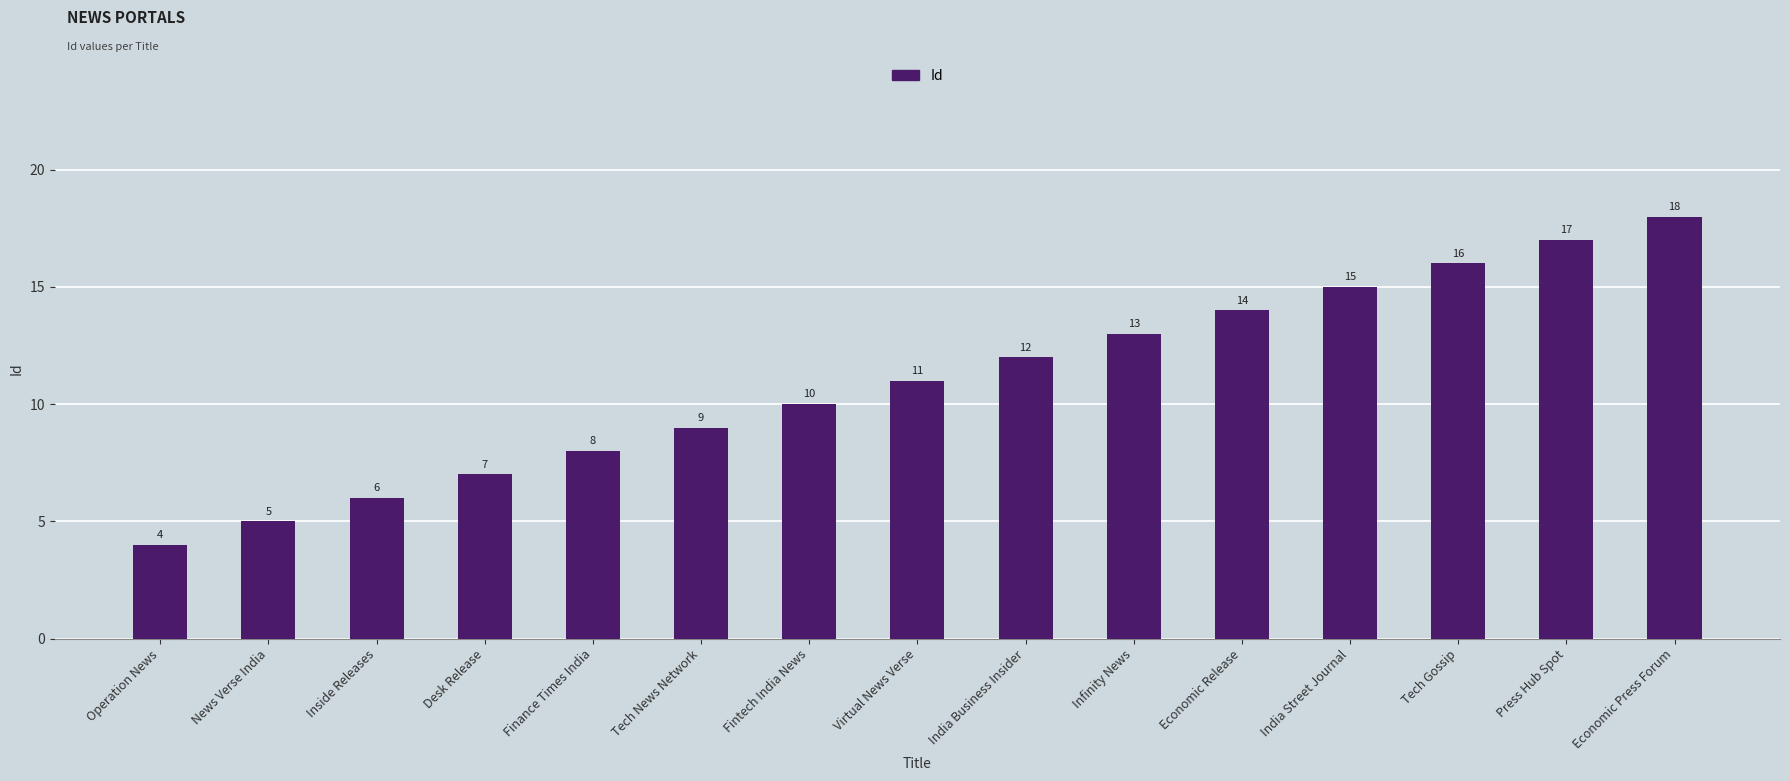

At which category does the chart reach its peak across all series?

Economic Press Forum